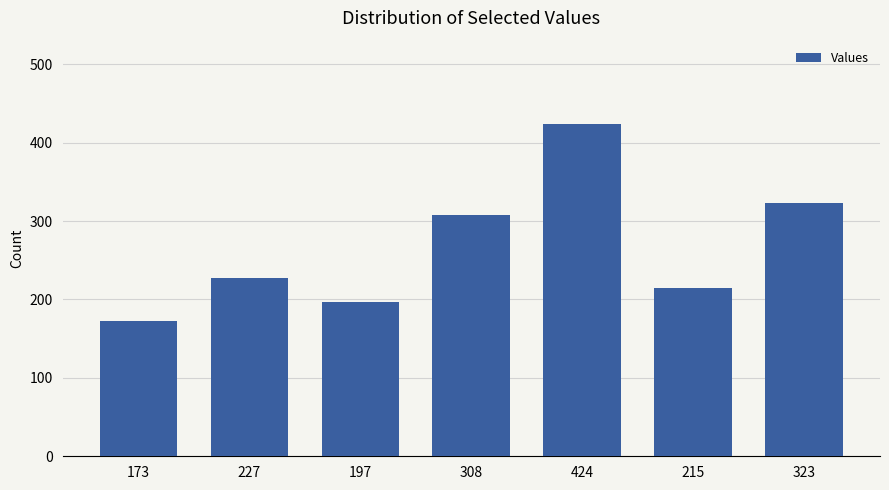

Rank the categories by value from highest to lowest.

424, 323, 308, 227, 215, 197, 173